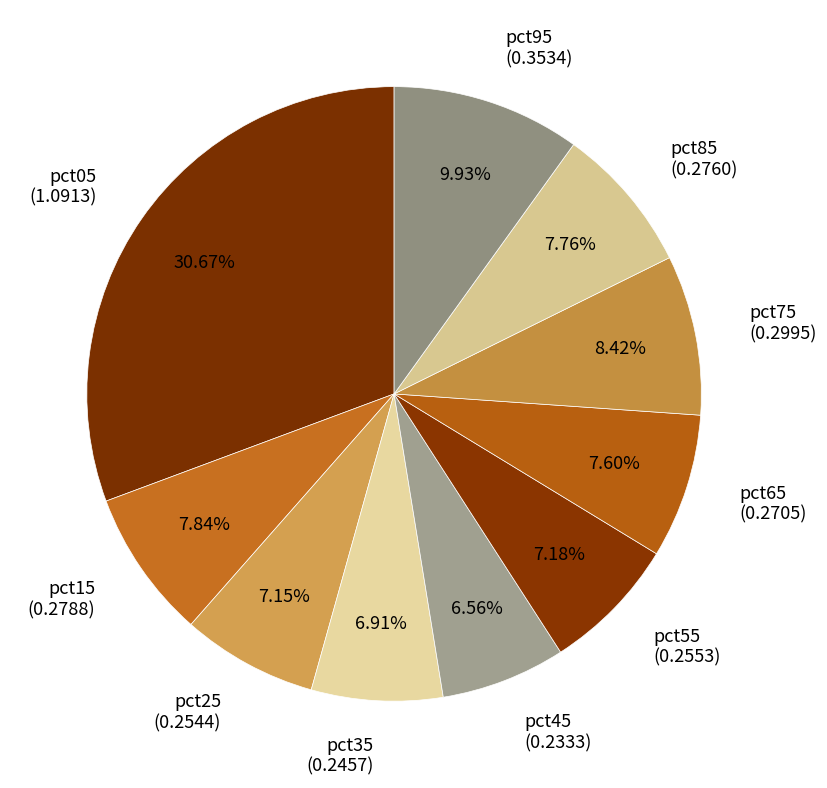

Does pct25 (0.2544) account for over 50% of the chart?

No